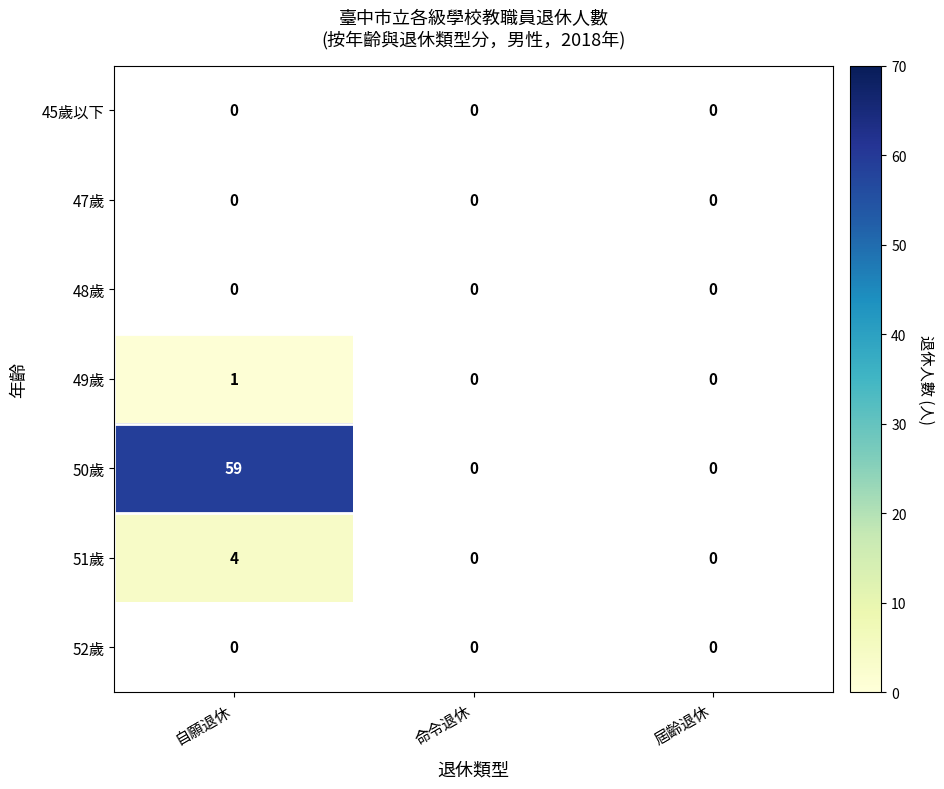

The 49歲 series shows 0 at 自願退休. True or false?

False